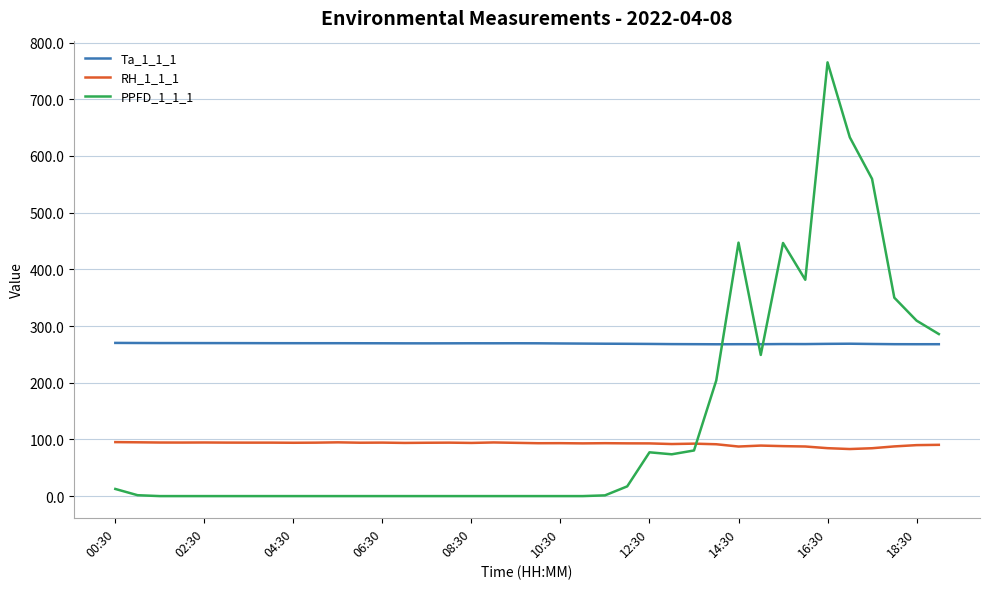

List the series in order of their overall mean, lowest first.

RH_1_1_1, PPFD_1_1_1, Ta_1_1_1